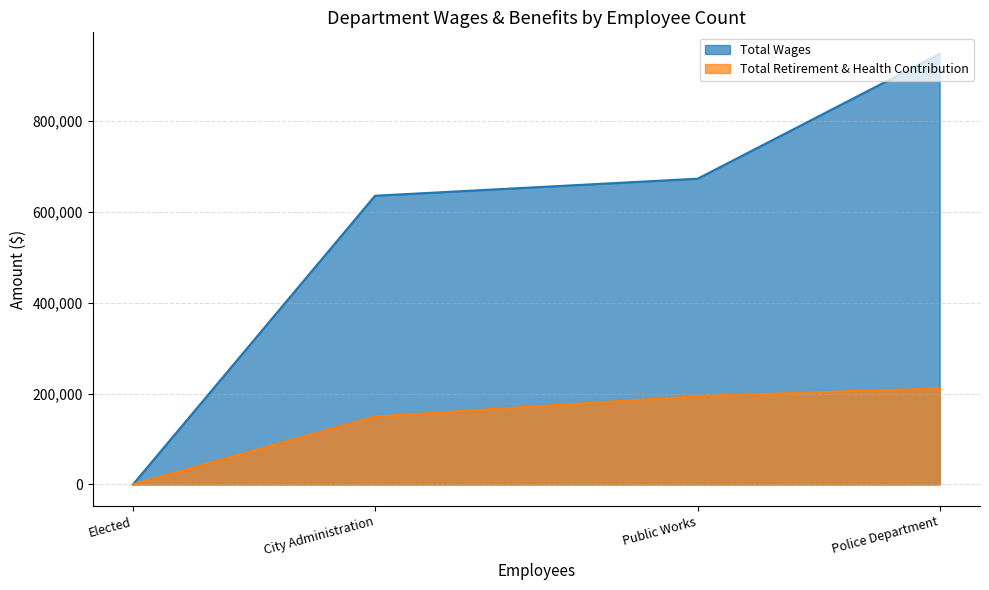

Rank the series at City Administration from lowest to highest value.

Total Retirement & Health Contribution, Total Wages